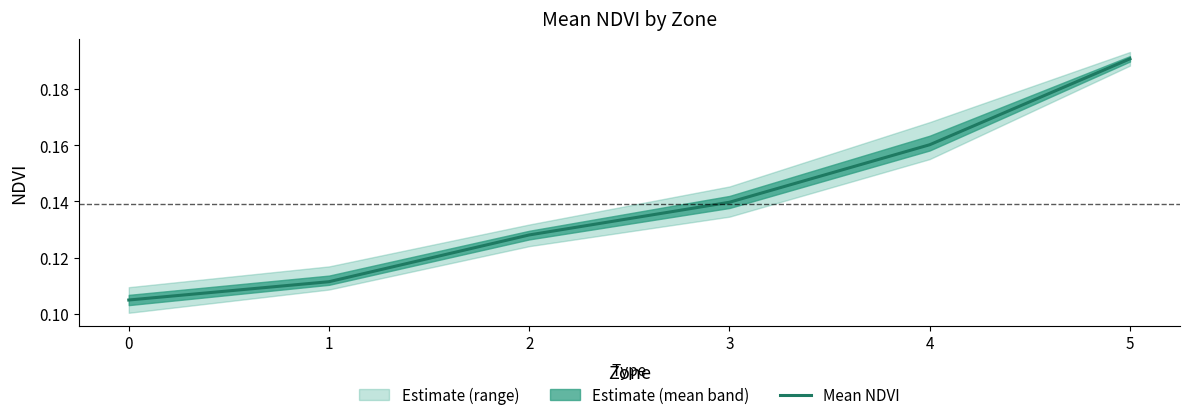

Reading left to right, list all the values displayed in this chart.

0=0.1	1=0.1	2=0.1	3=0.1	4=0.2	5=0.2